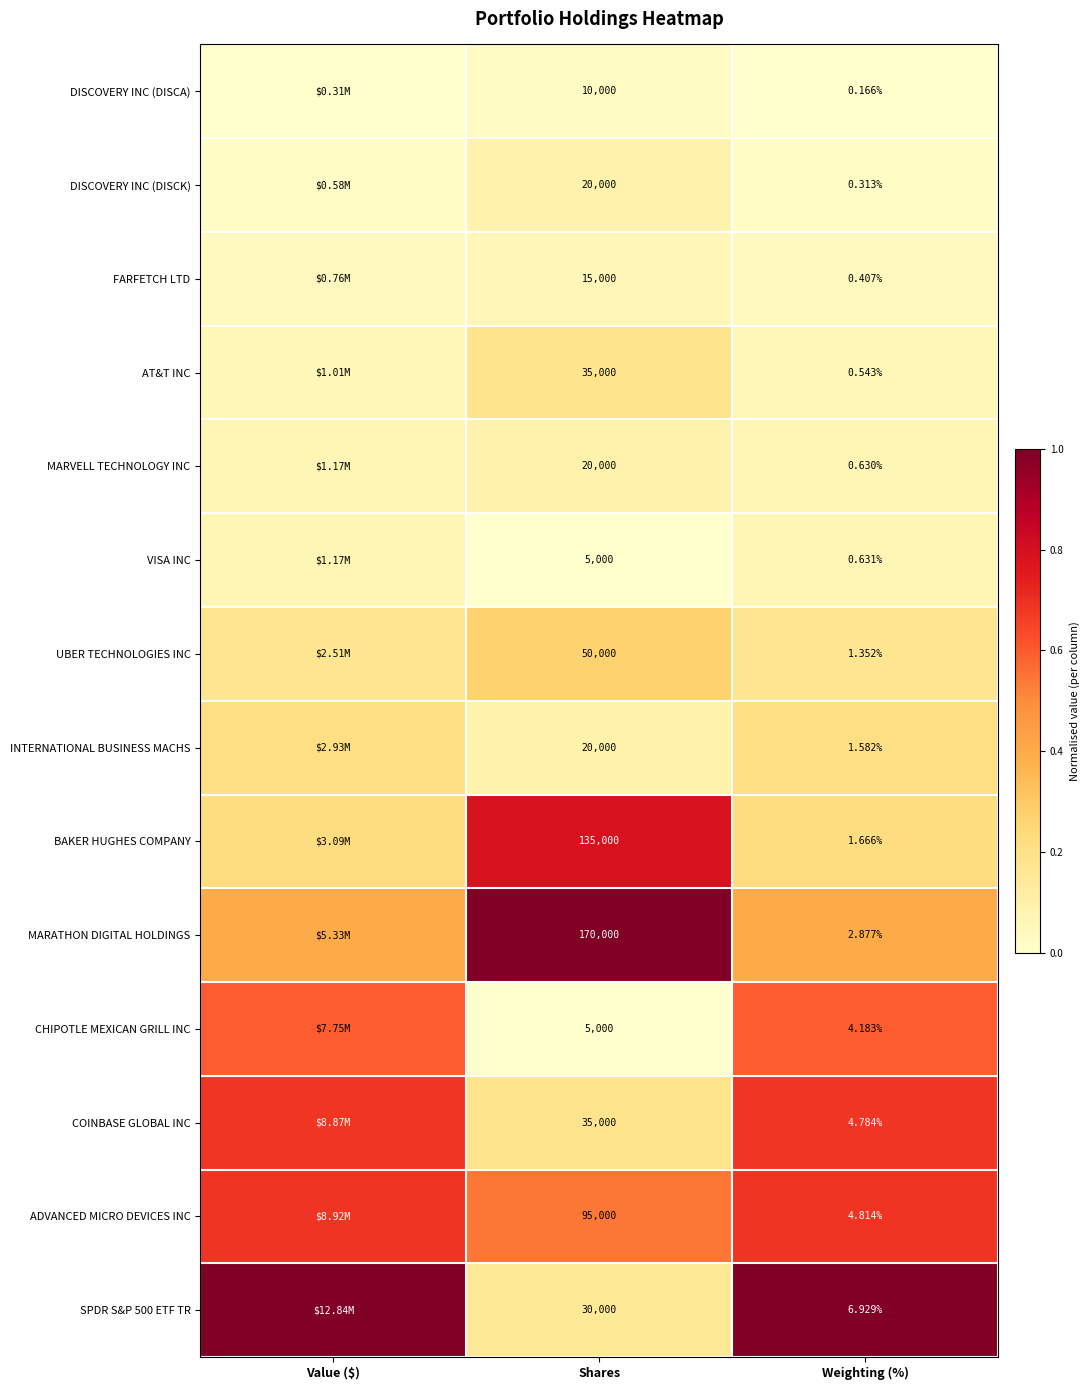

Between Shares and Weighting (%), which series saw the biggest shift?

MARATHON DIGITAL HOLDINGS